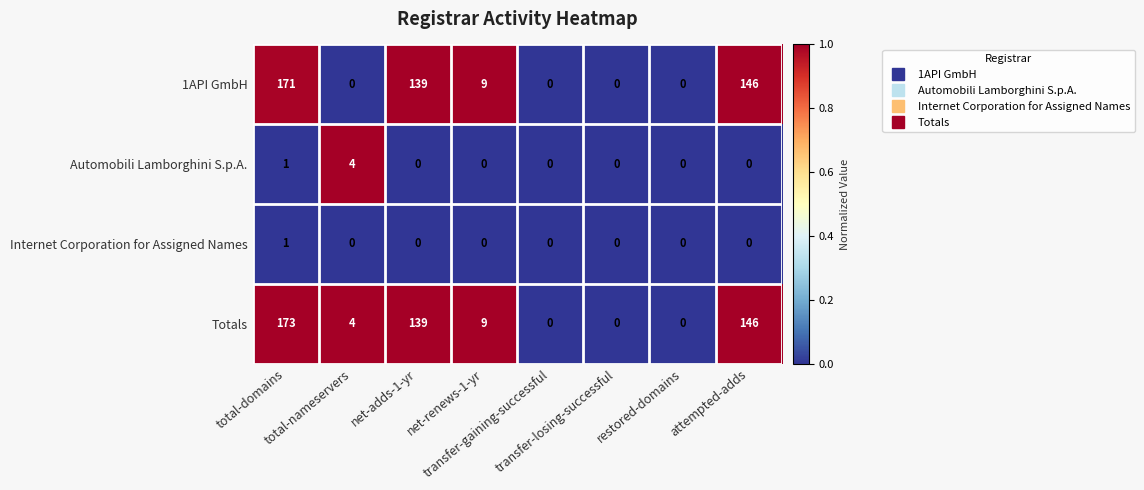

What is the maximum value for Totals?

173